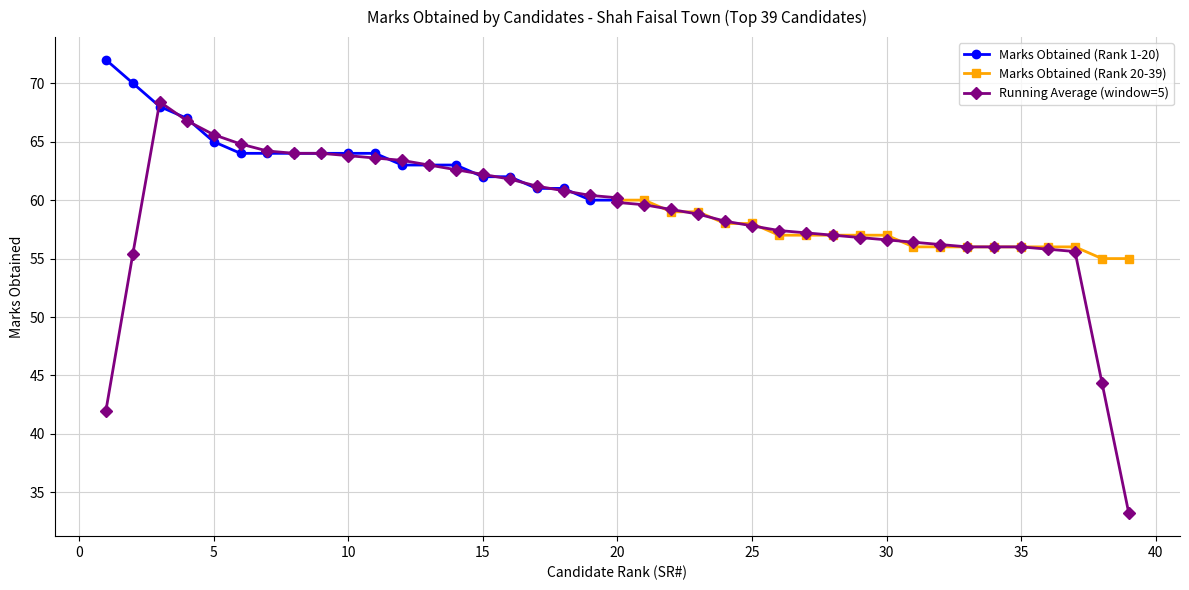

List the labels in order of value, largest first.

1, 2, 3, 4, 5, 6, 7, 8, 9, 10, 11, 12, 13, 14, 15, 16, 17, 18, 19, 20